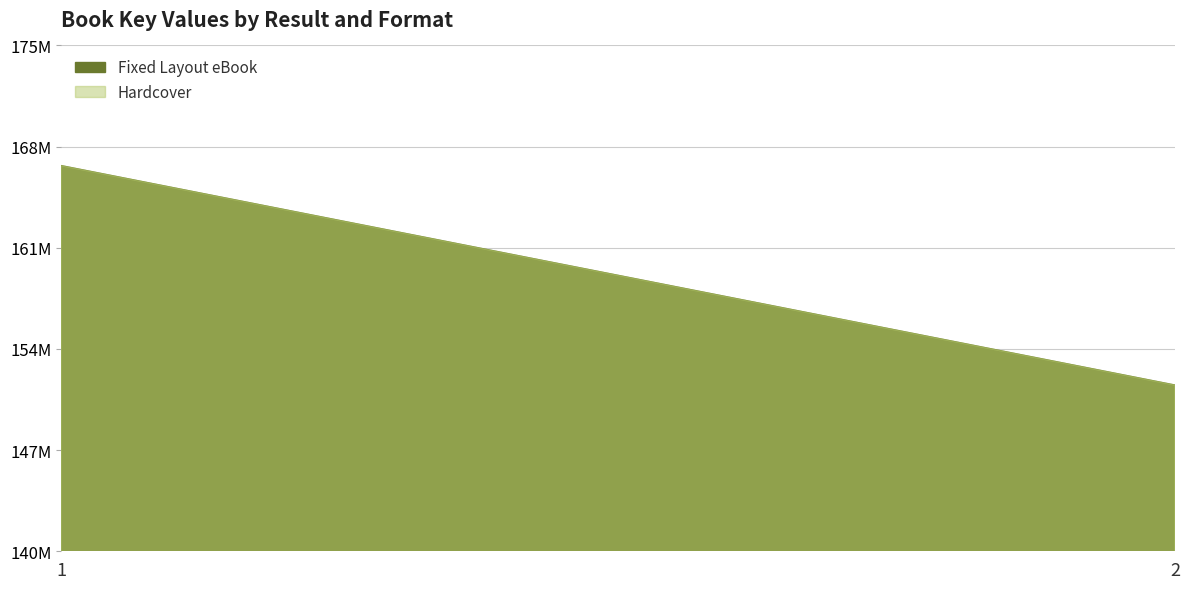

Where is Hardcover nearest to the value 159092377?

1